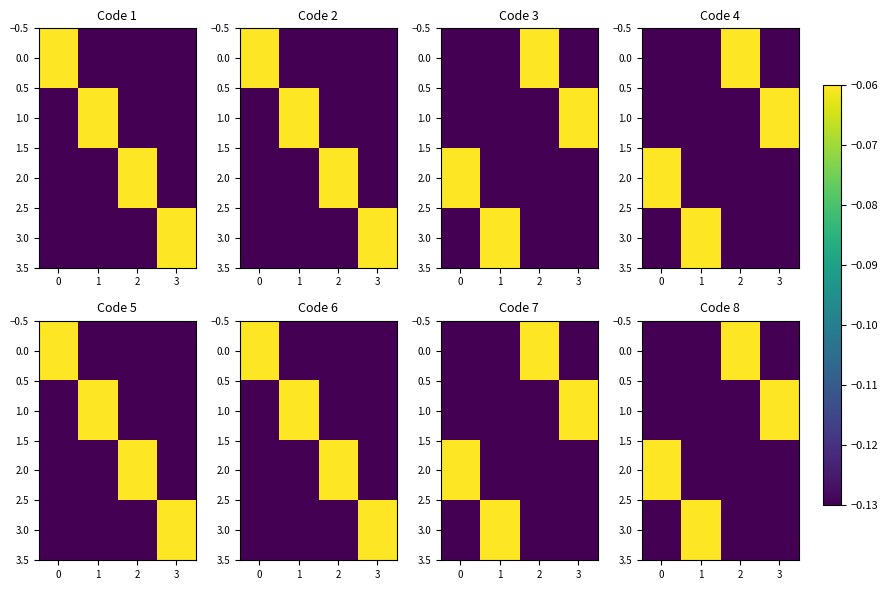

What value does the 2.0 series have at 1?

-0.1